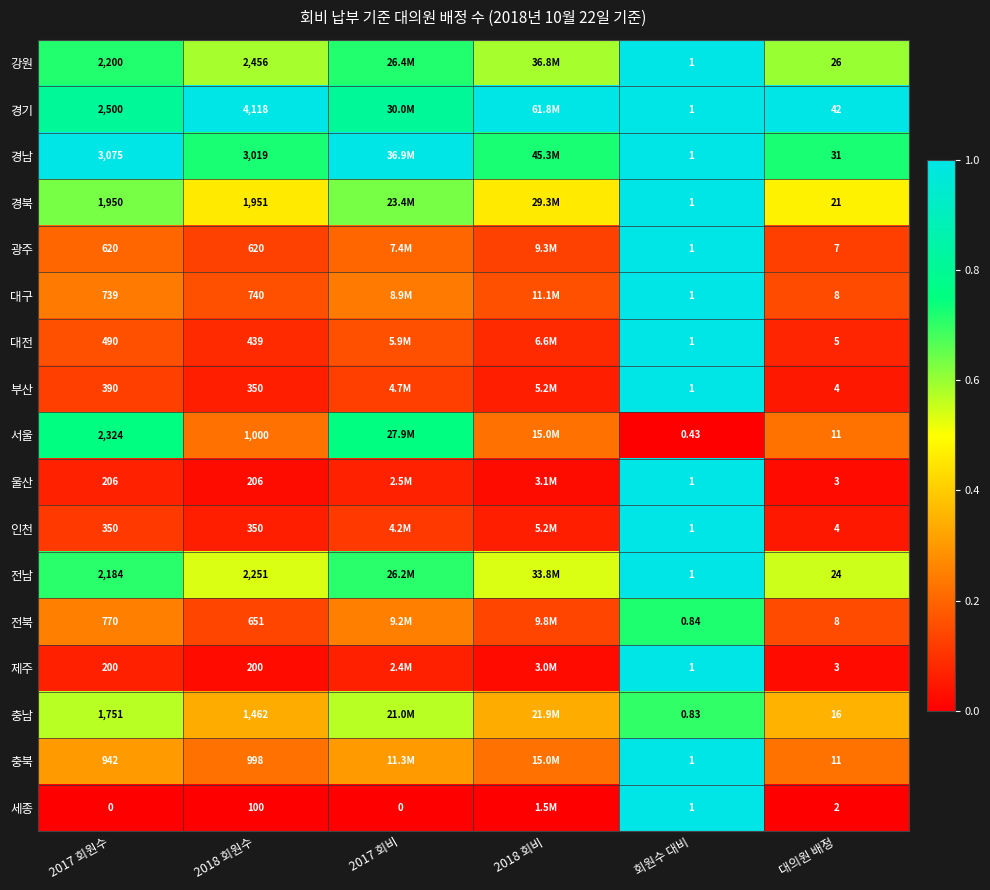

Is the value of 제주 at 2017 회원수 greater than the value of 경북 at 대의원 배정?

Yes